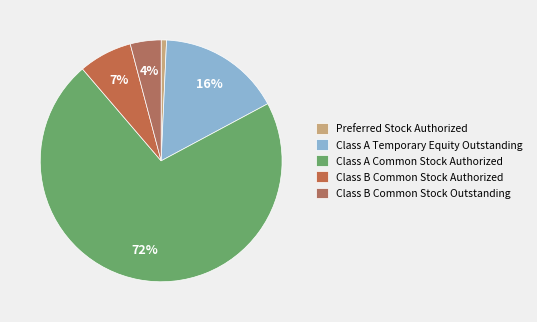

To the nearest percent, what portion does Preferred Stock Authorized represent?

1%